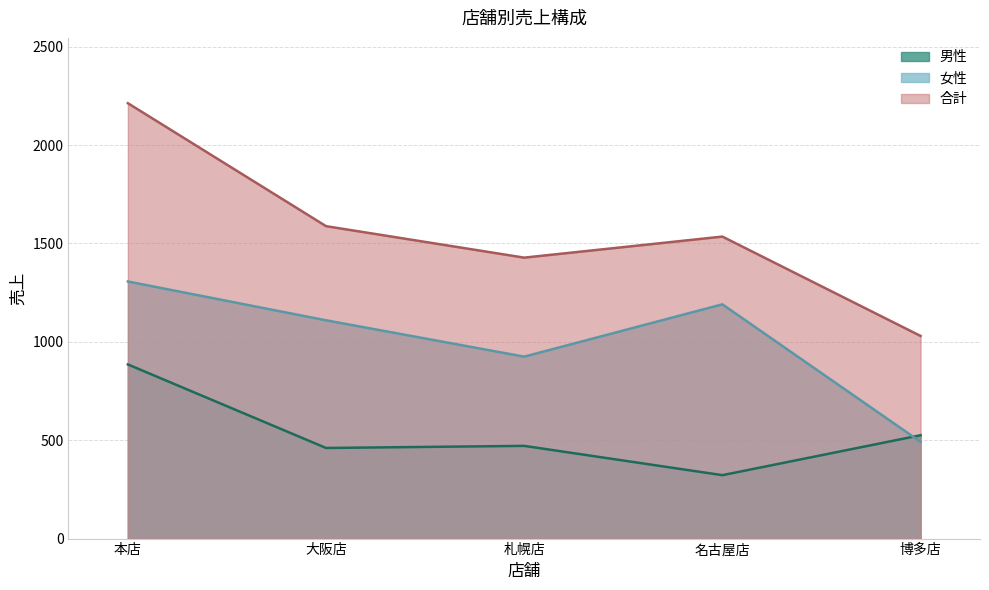

What is the value of the 合計 point at the 4th from the left?

1535.0